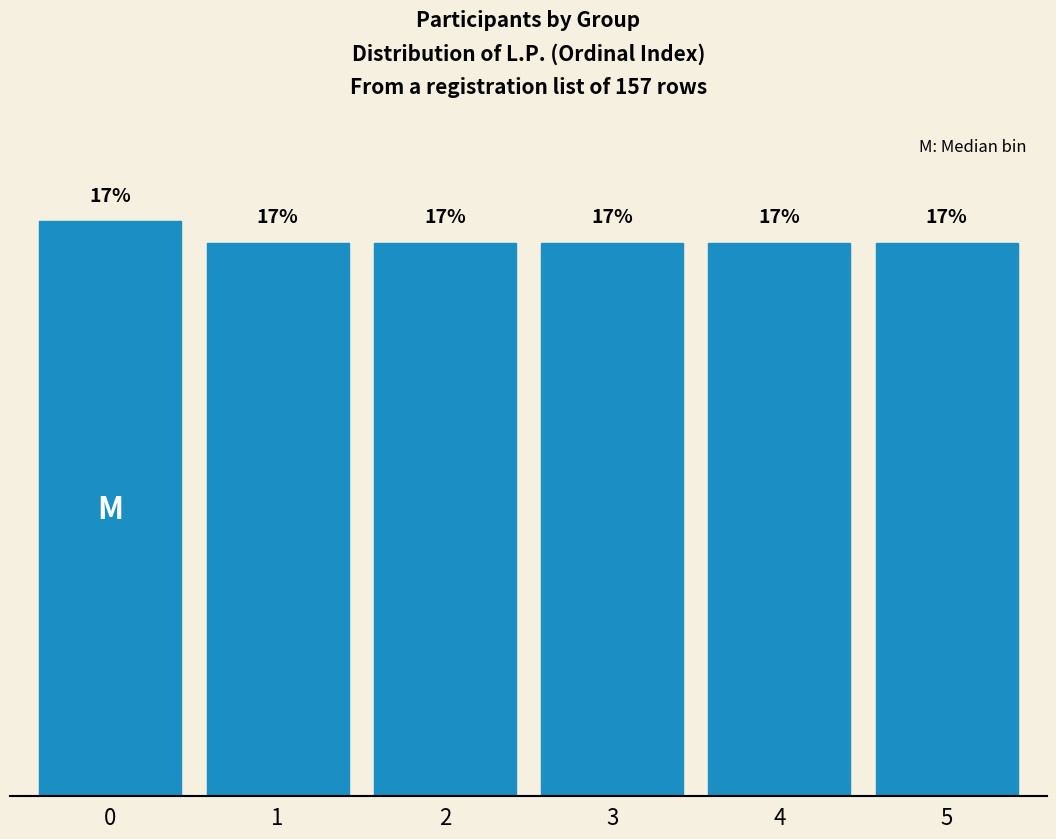

Does the chart contain any negative values?

No